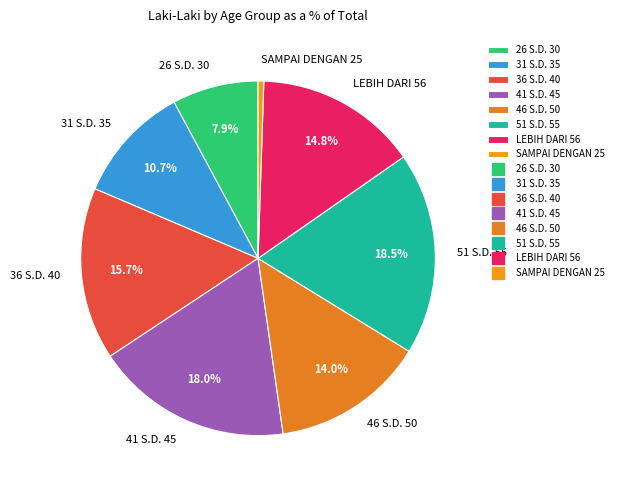

How many segments does this pie chart have?

8